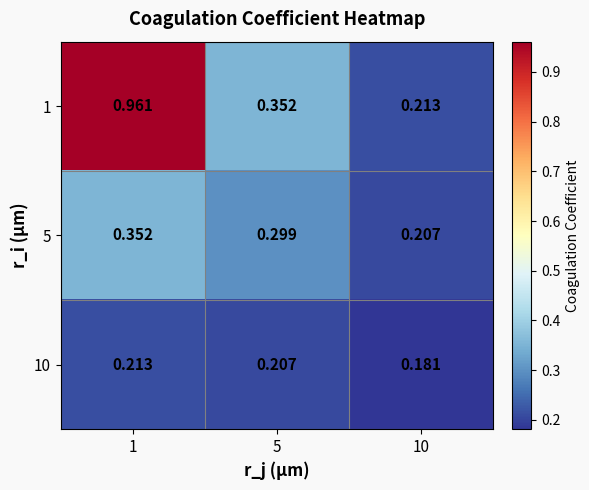

Rank the series by their average value, from highest to lowest.

1, 5, 10